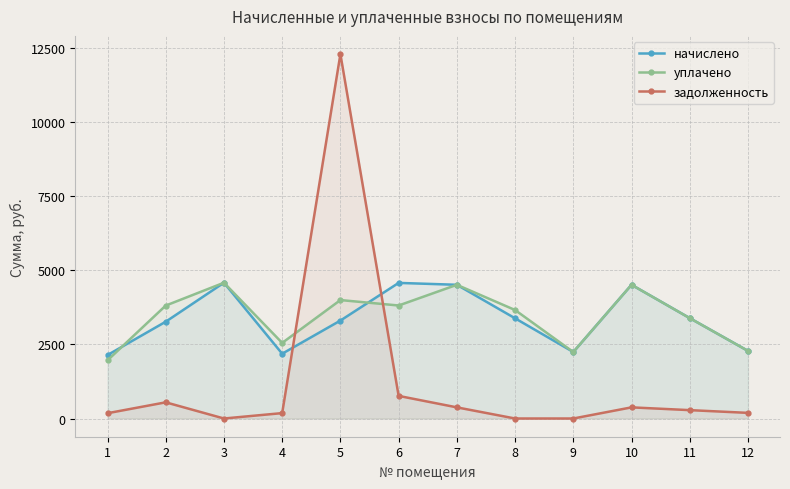

Reading left to right, transcribe all the data shown in this chart.

начислено: 2143.3	3269.0	4585.6	2187.8	3307.2	4579.2	4515.6	3383.5	2245.1	4515.6	3389.9	2283.2
уплачено: 1964.7	3813.9	4585.6	2552.5	4000.0	3816.0	4515.1	3663.5	2245.1	4515.7	3389.3	2283.2
задолженность: 178.6	546.3	0.0	182.3	12305.5	763.2	376.3	0.0	0.0	376.2	282.5	190.3